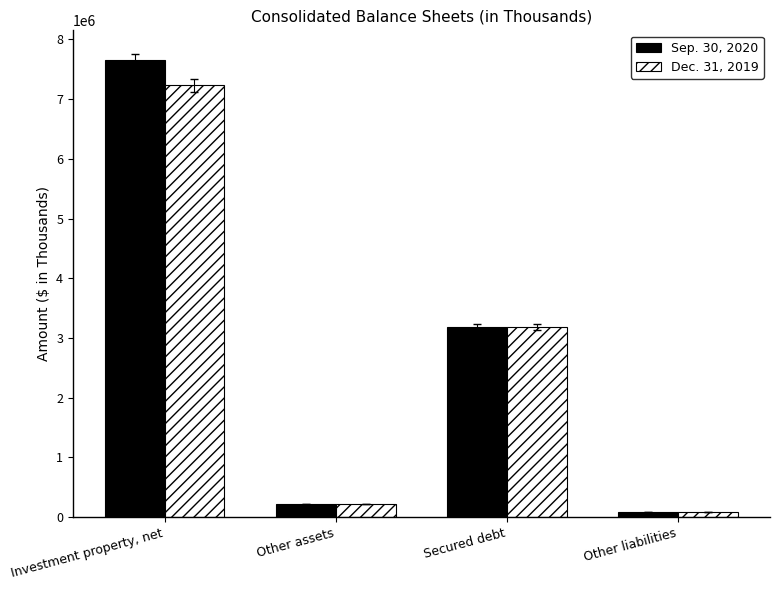

Rank the series by their average value, from highest to lowest.

Sep. 30, 2020, Dec. 31, 2019